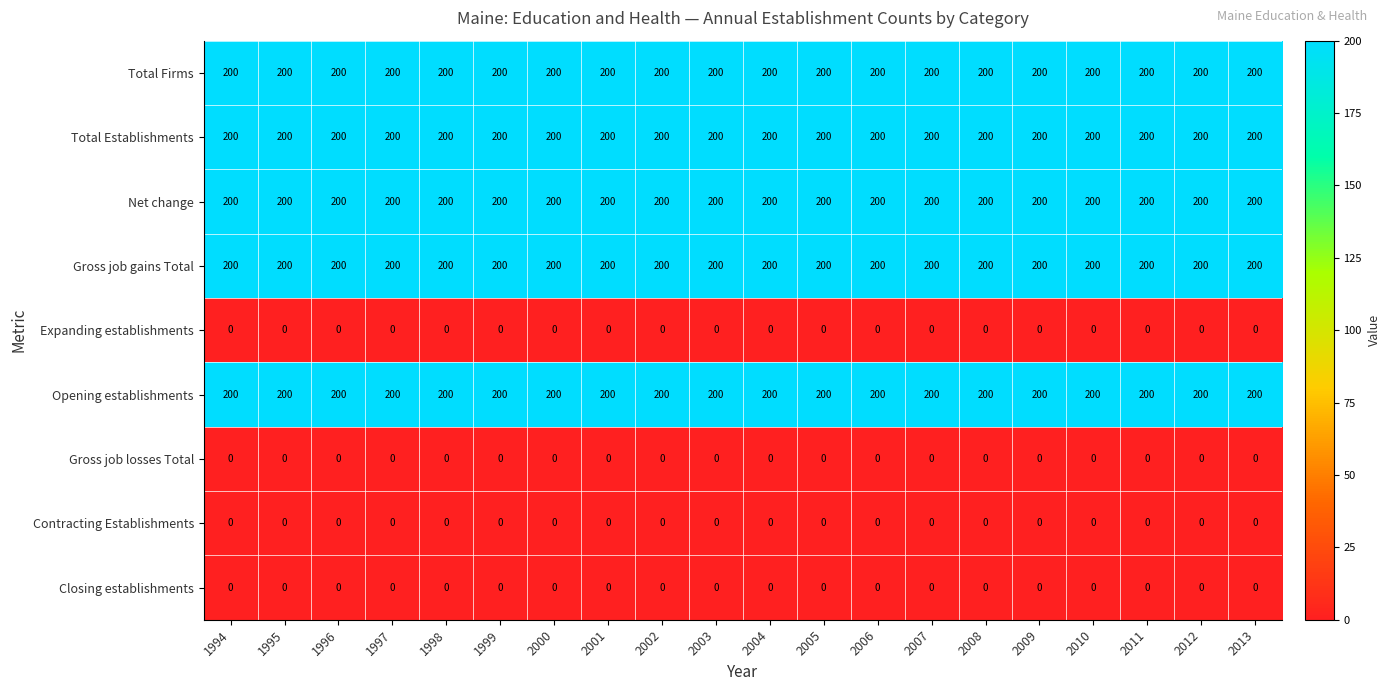

At how many categories does at least one series exceed 109?

20